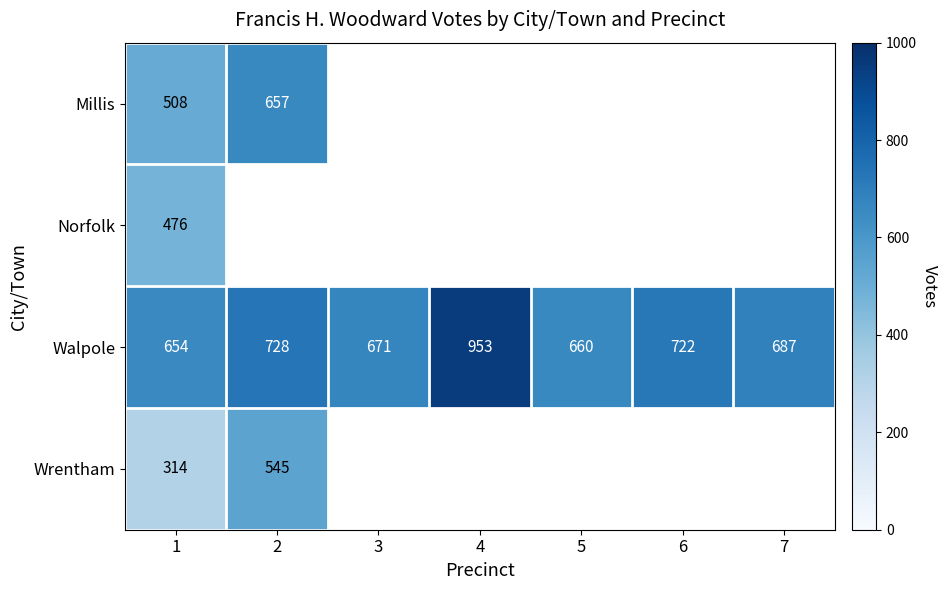

The Norfolk series shows 476 at 1. True or false?

True